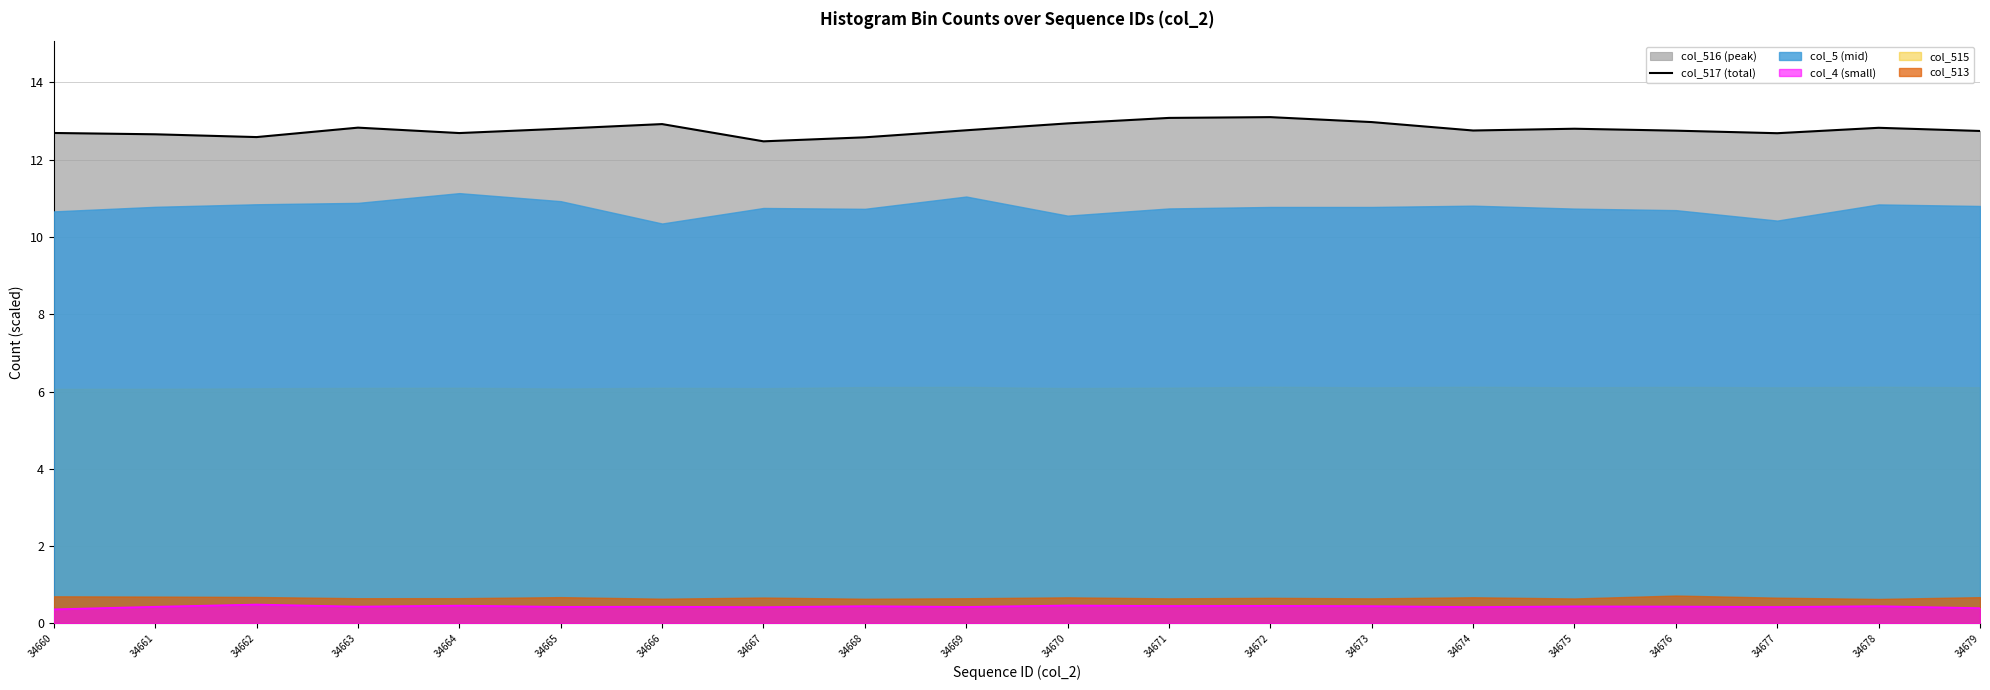

What is the sum of the values at 34662 and 34663?

25.4